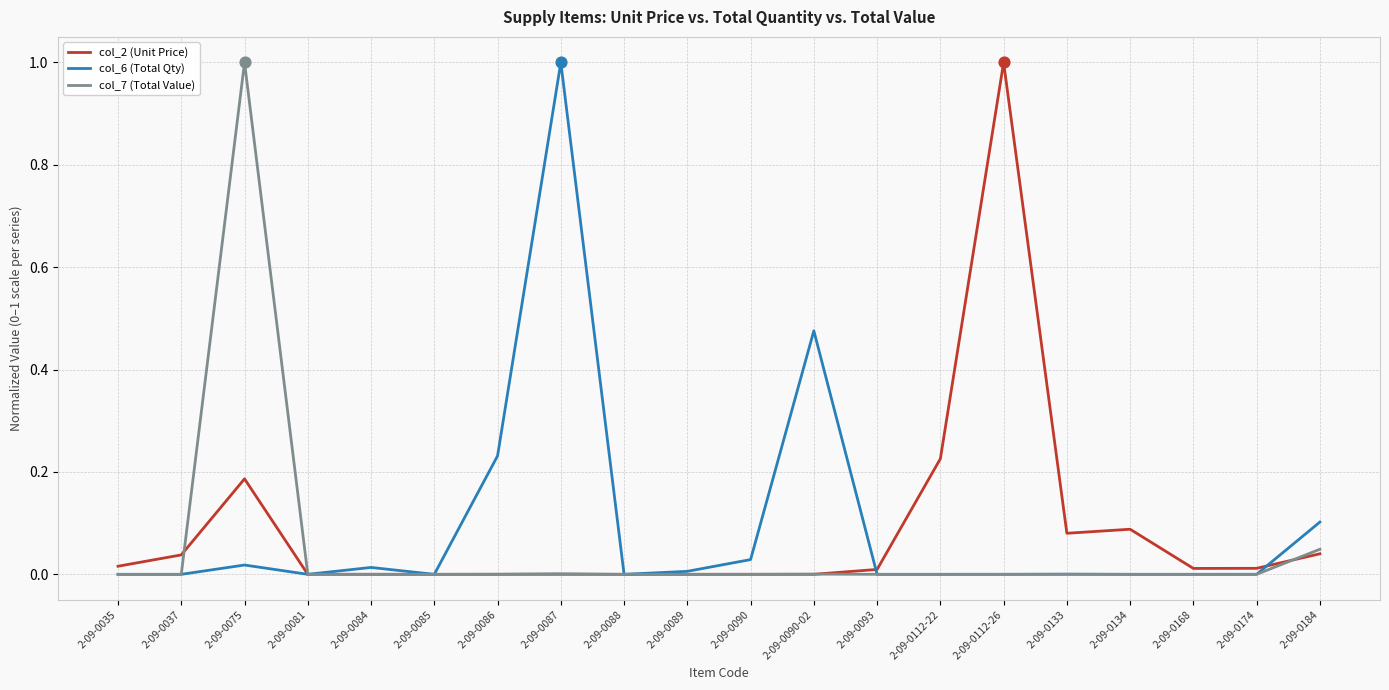

At which category is the sum across all series the highest?

2-09-0075